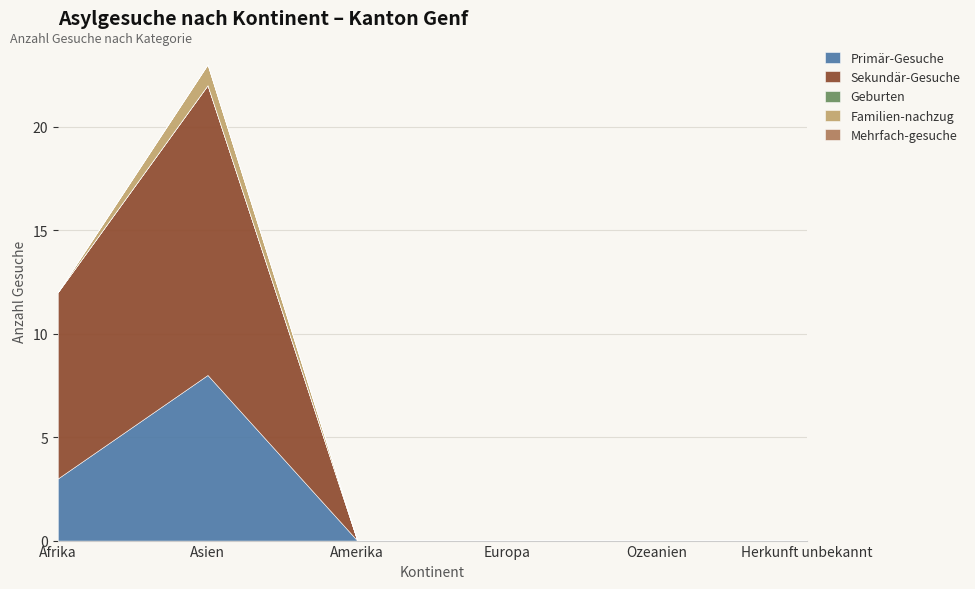

What is the difference between the maximum and second lowest values in the Sekundär-Gesuche series?

14